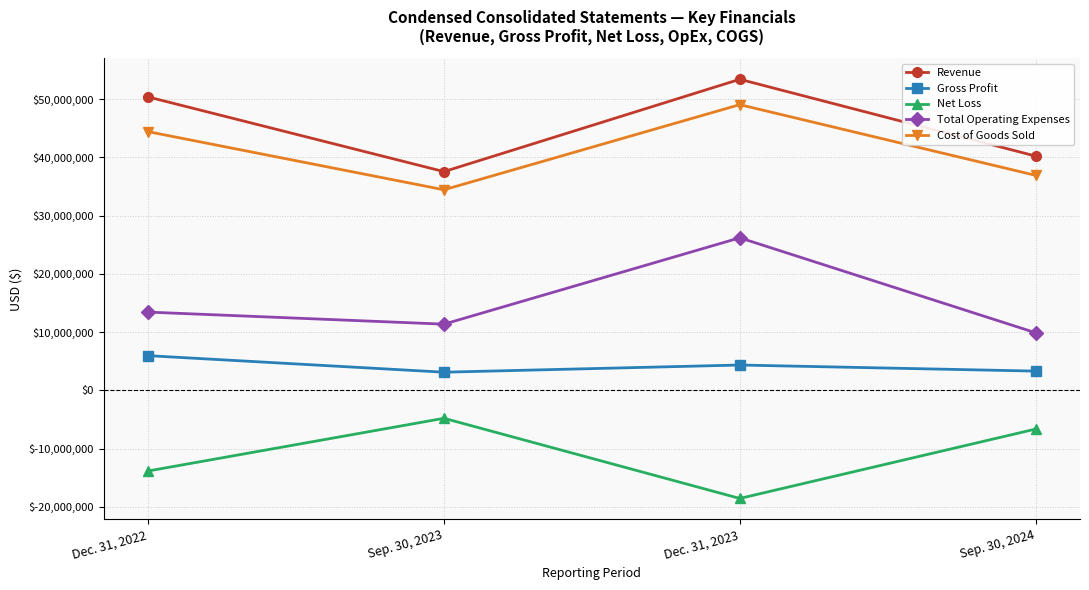

Is the value of Revenue at Dec. 31, 2023 greater than the value of Net Loss at Sep. 30, 2023?

Yes